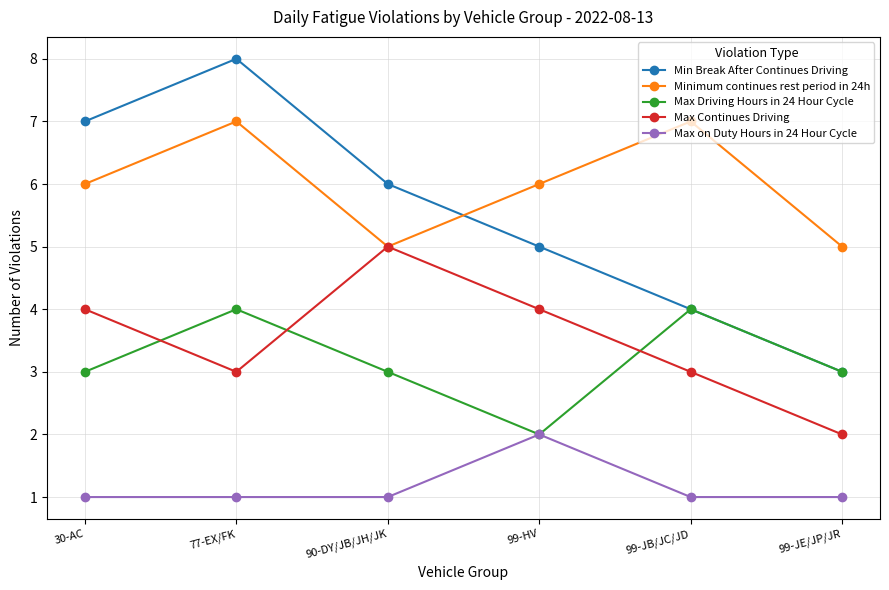

What is the spread (max minus min) of values at 99-HV?

4